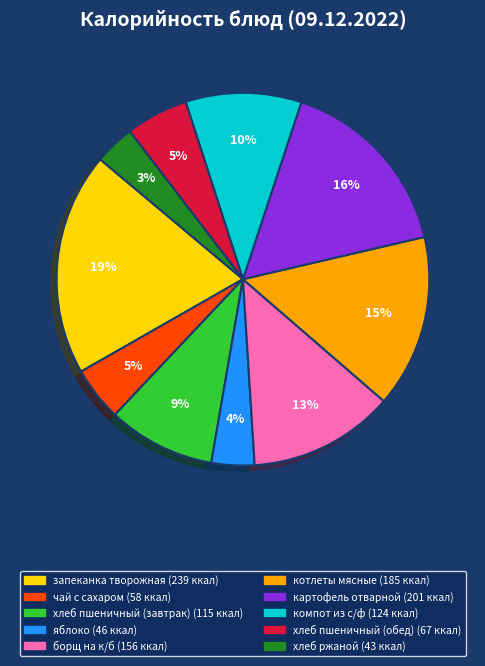

To the nearest percent, what percentage of the pie is хлеб пшеничный (обед)?

5%